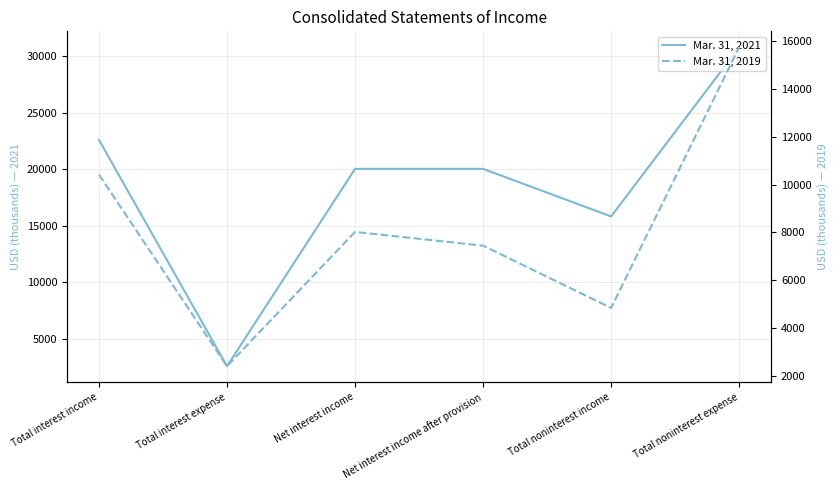

List the series in order of their overall mean, highest first.

Mar. 31, 2021, Mar. 31, 2019